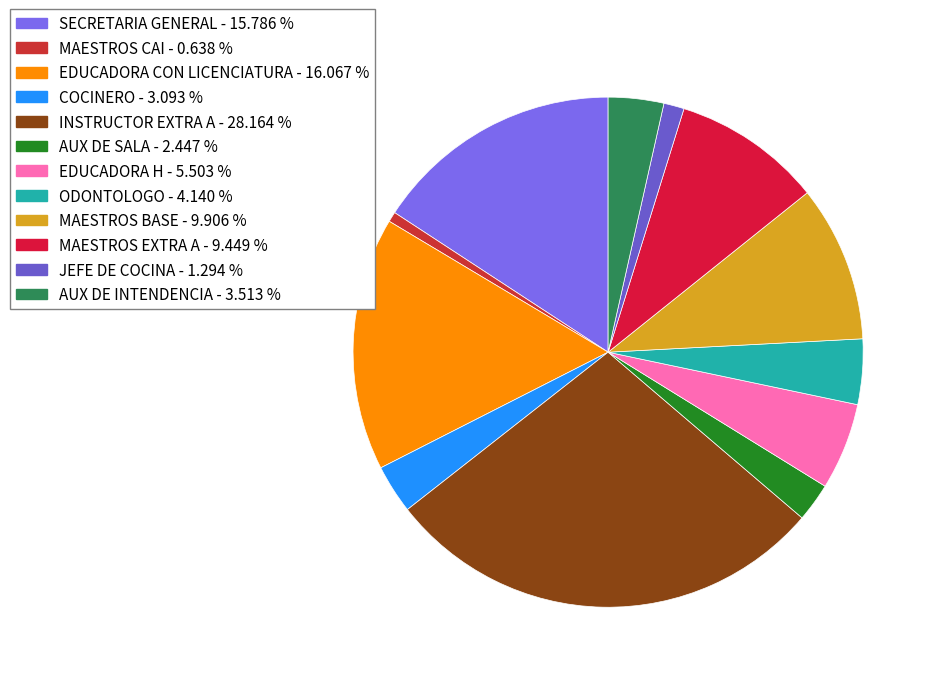

Rank the categories by value from highest to lowest.

INSTRUCTOR EXTRA A, EDUCADORA CON LICENCIATURA, SECRETARIA GENERAL, MAESTROS BASE, MAESTROS EXTRA A, EDUCADORA H, ODONTOLOGO, AUX DE INTENDENCIA, COCINERO, AUX DE SALA, JEFE DE COCINA, MAESTROS CAI